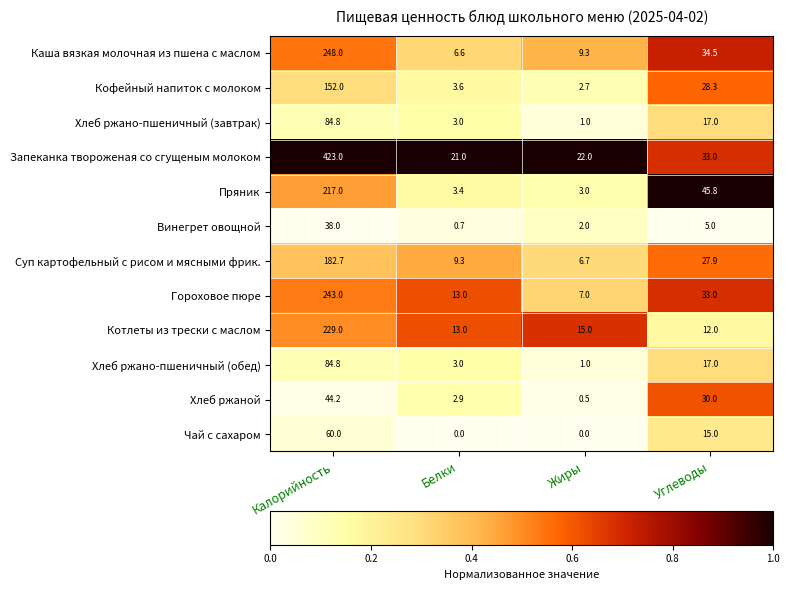

The value of Суп картофельный с рисом и мясными фрик. at Калорийность is 182.7. True or false?

True